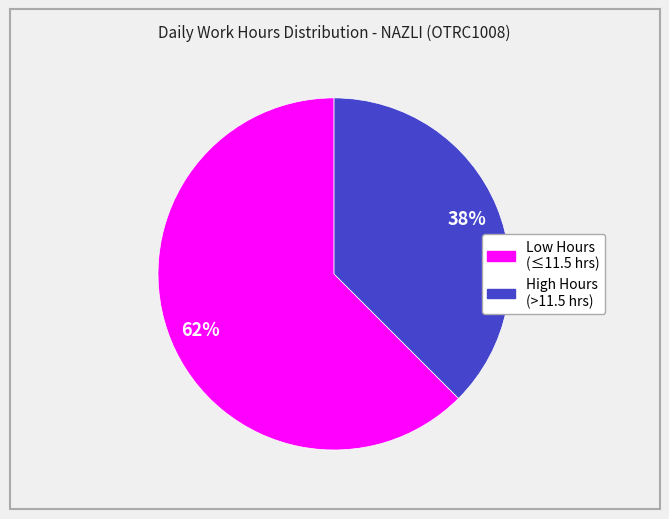

To the nearest percent, what is the average slice percentage?

50%